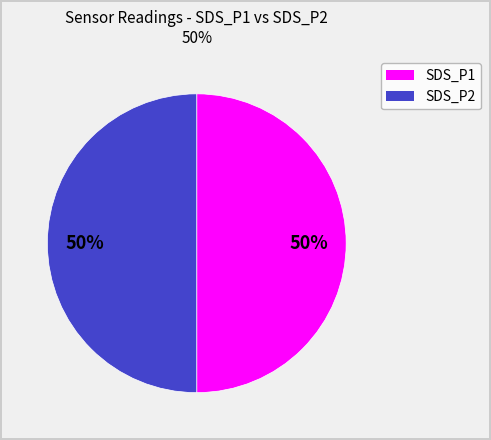

Is it true that SDS_P1 is 50% of the pie?

True